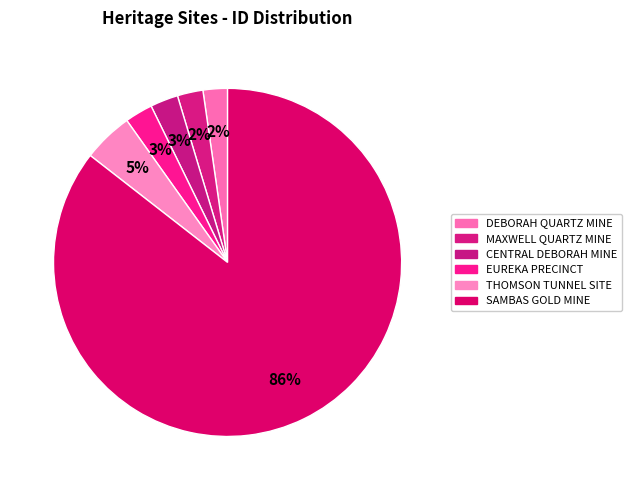

How many segments does this pie chart have?

6